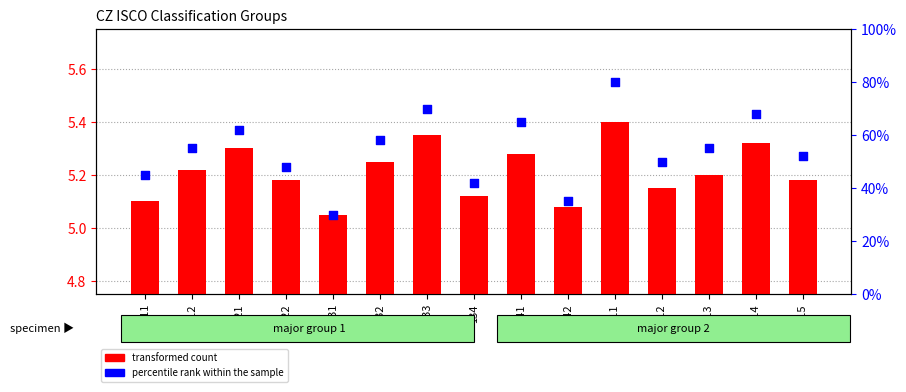

Which series has the largest total across all categories?

percentile rank within the sample